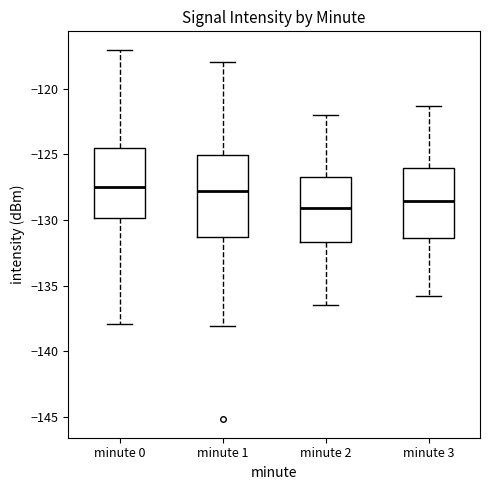

Reading left to right, read every box against the y-axis: the position of its median line, the range the box covers, and the ends of its whiskers. The values are not printed on the chart, so give them approximately, as read against the axis.

minute 0: median -127.5, box -130.0 to -124.5, whiskers -138.0 to -117.0
minute 1: median -128.0, box -131.5 to -125.0, whiskers -138.0 to -118.0
minute 2: median -129.0, box -131.5 to -126.5, whiskers -136.5 to -122.0
minute 3: median -128.5, box -131.5 to -126.0, whiskers -136.0 to -121.5